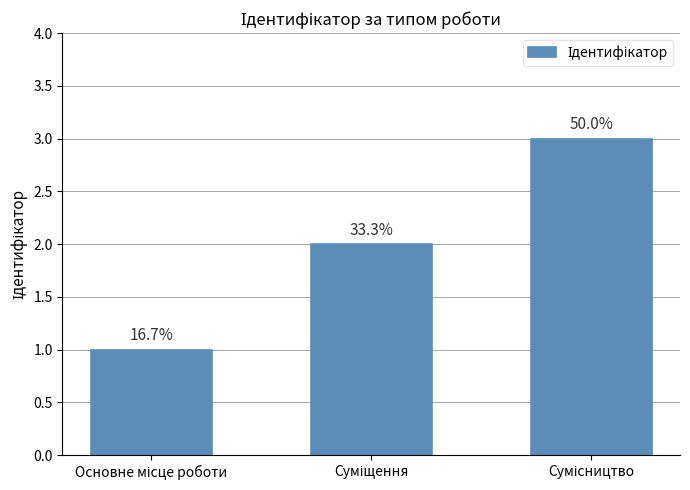

The chart shows a value of 2 at Суміщення. True or false?

True